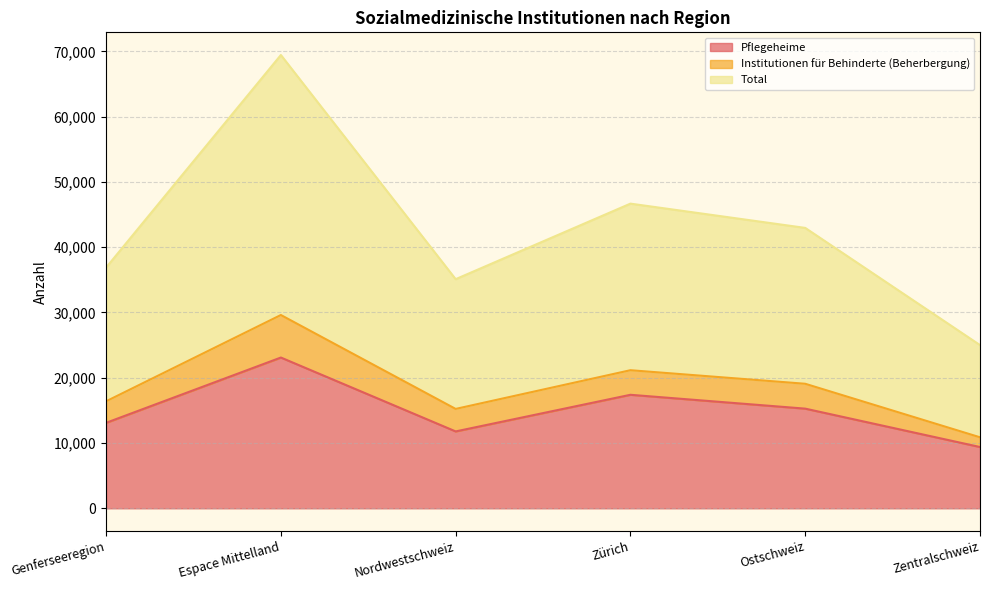

What is the lowest value of the Pflegeheime series?

9388